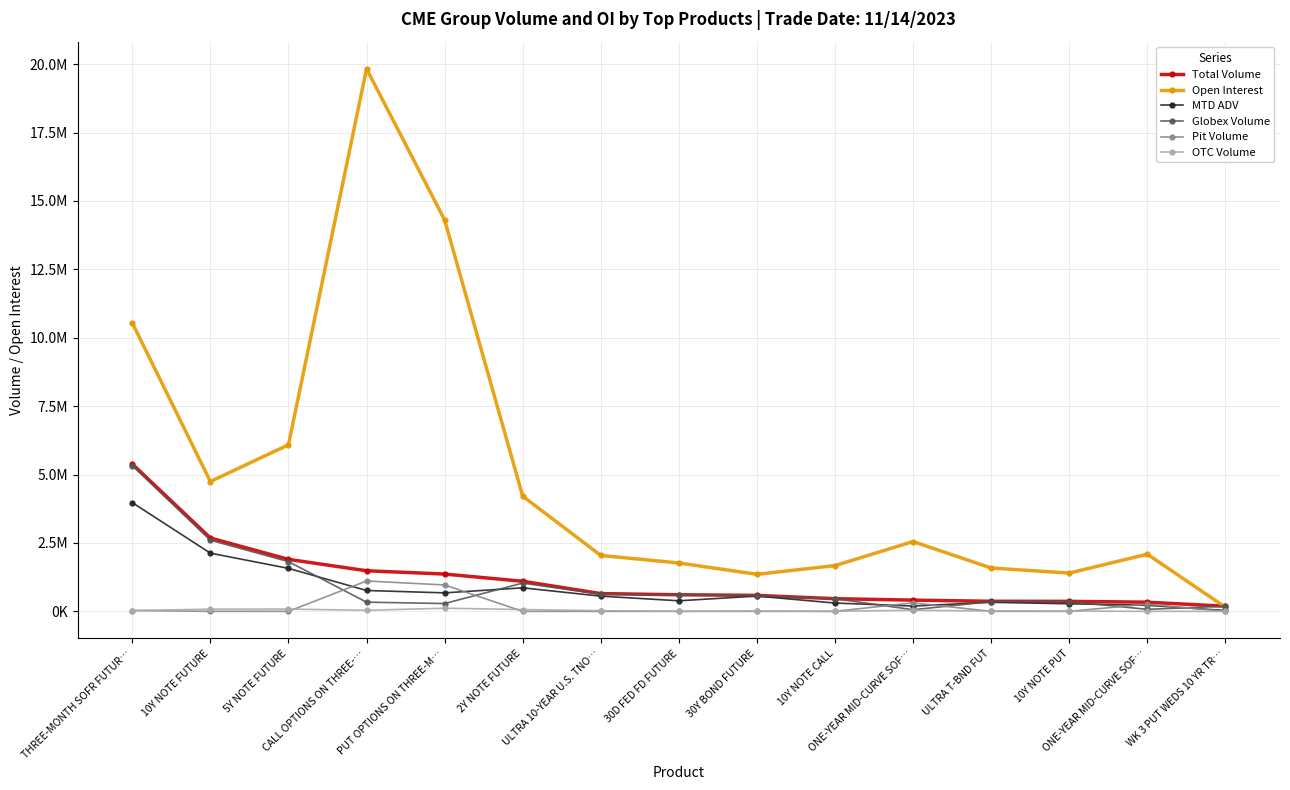

How many interior local peaks does the Open Interest series have?

3